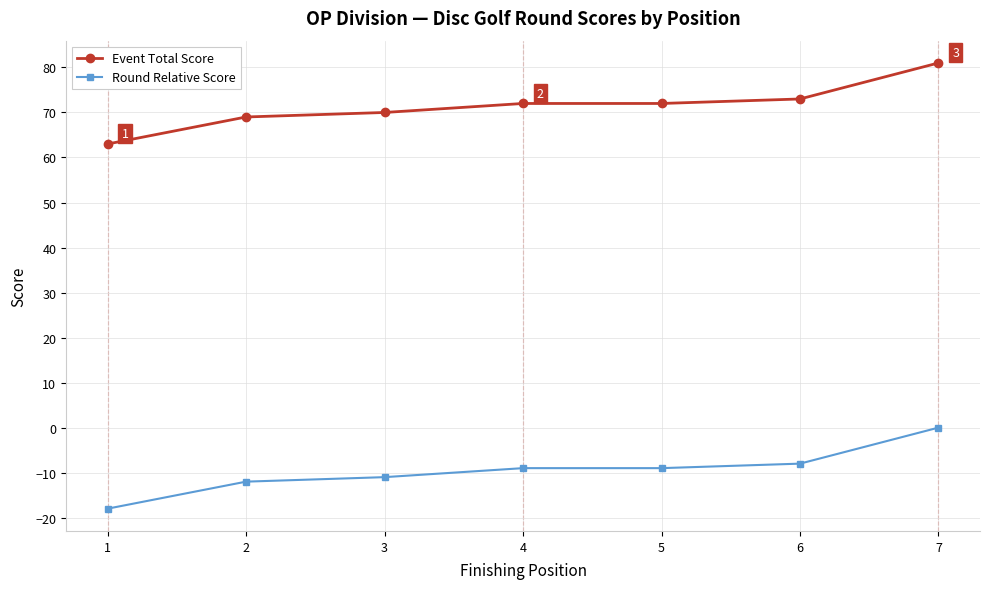

Reading left to right, what are all the values shown in this chart?

Event Total Score: 1=63	2=69	3=70	4=72	5=72	6=73	7=81
Round Relative Score: 1=-18	2=-12	3=-11	4=-9	5=-9	6=-8	7=0